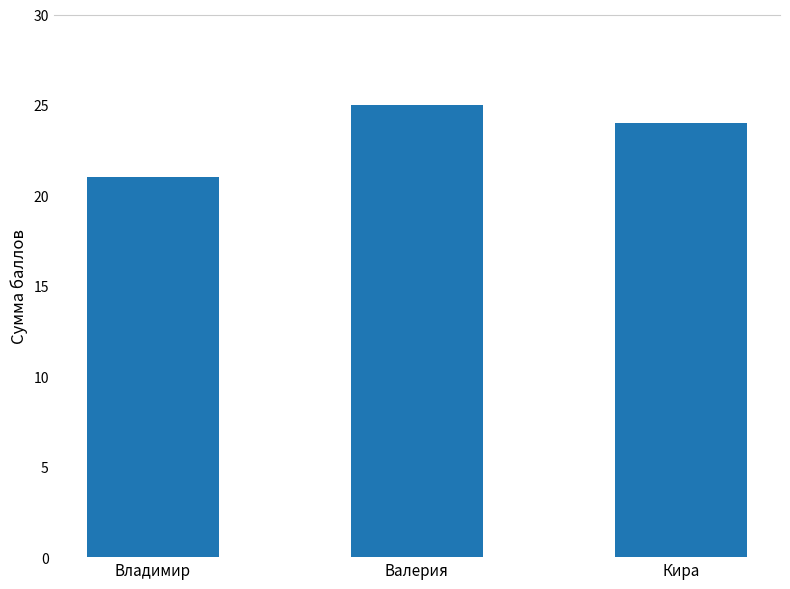

What is the label of the 2nd bar from the left?

Валерия